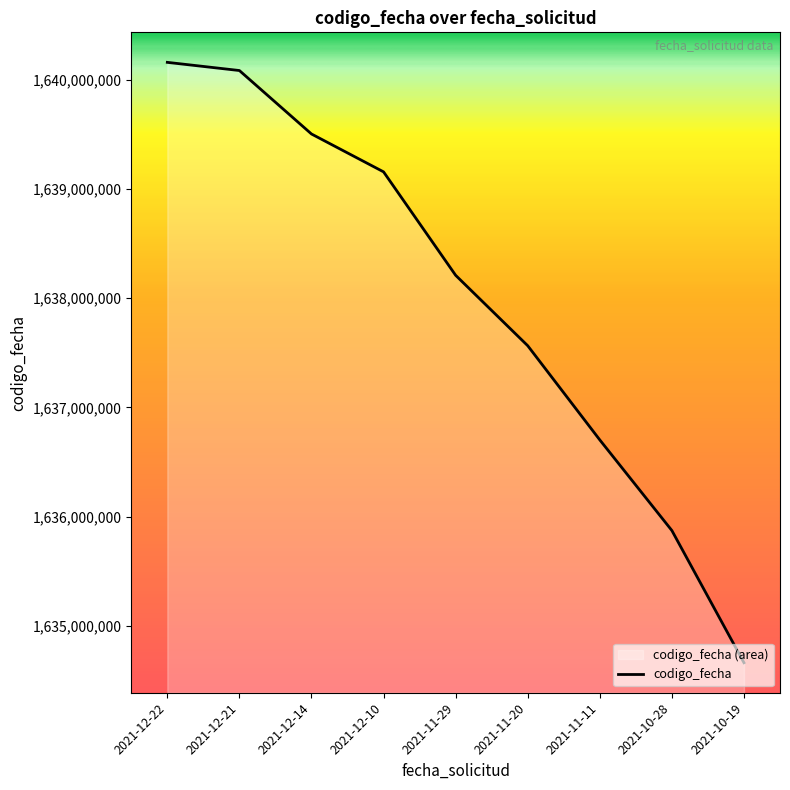

What is the difference between the maximum and minimum values?

5498647